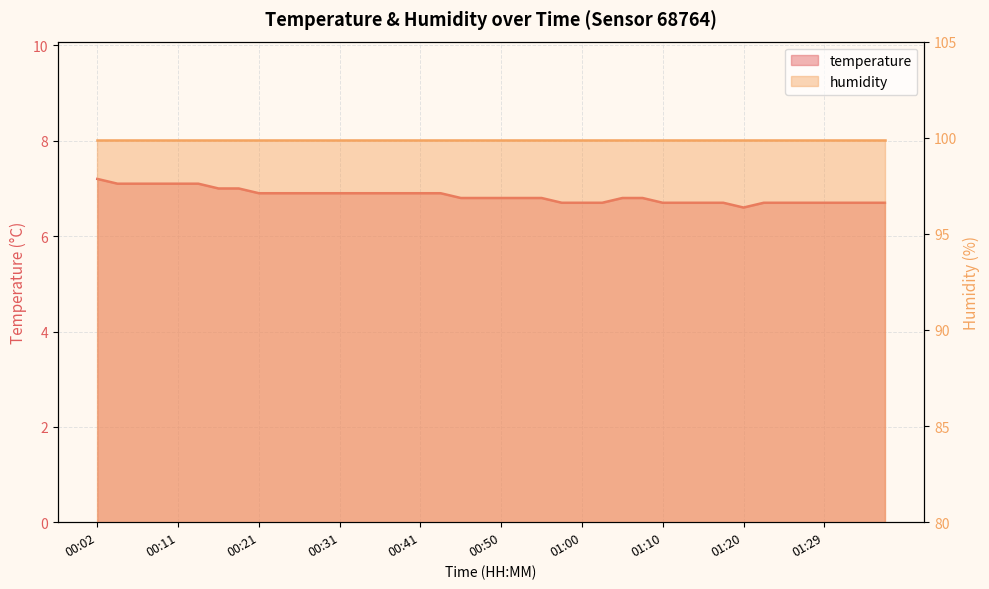

What is the value of the 23rd point from the left?

6.8